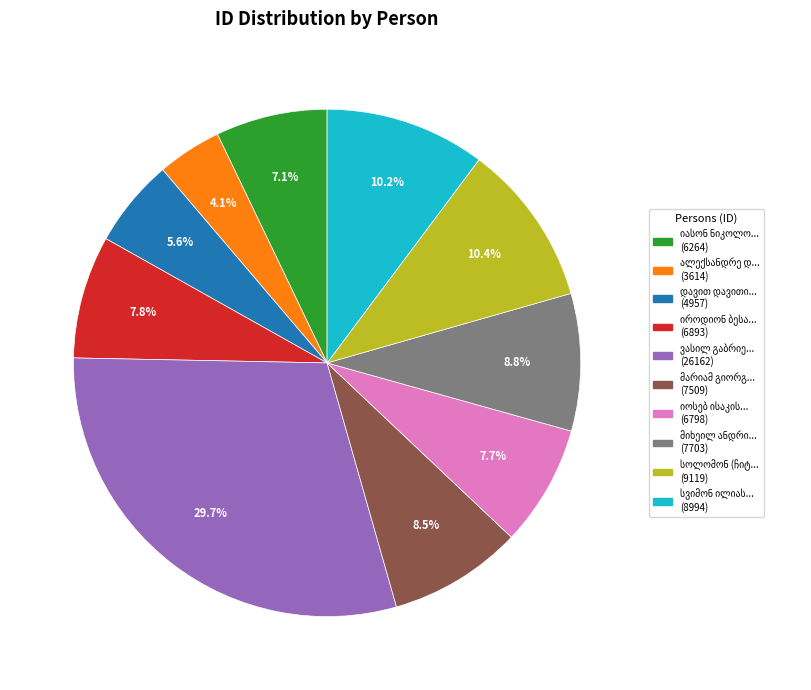

Does any single category account for the majority?

No